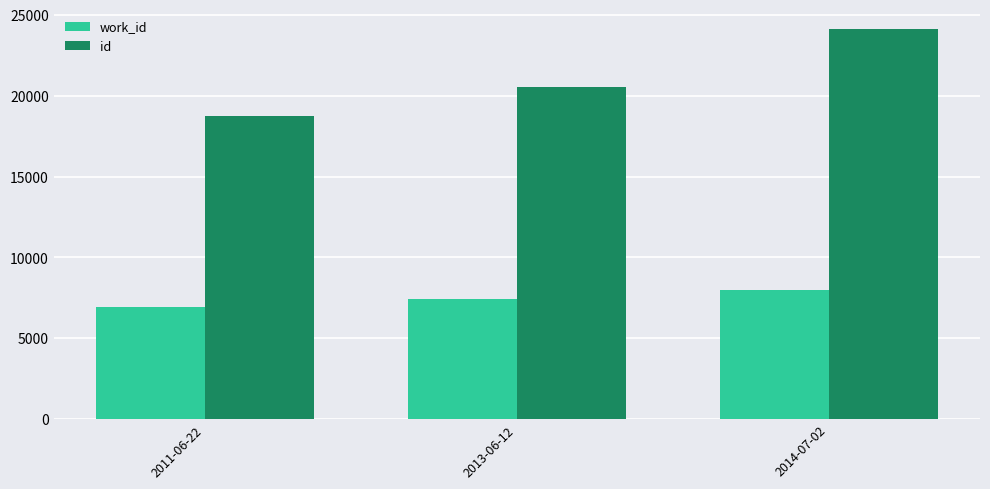

How many distinct data groups are displayed?

2